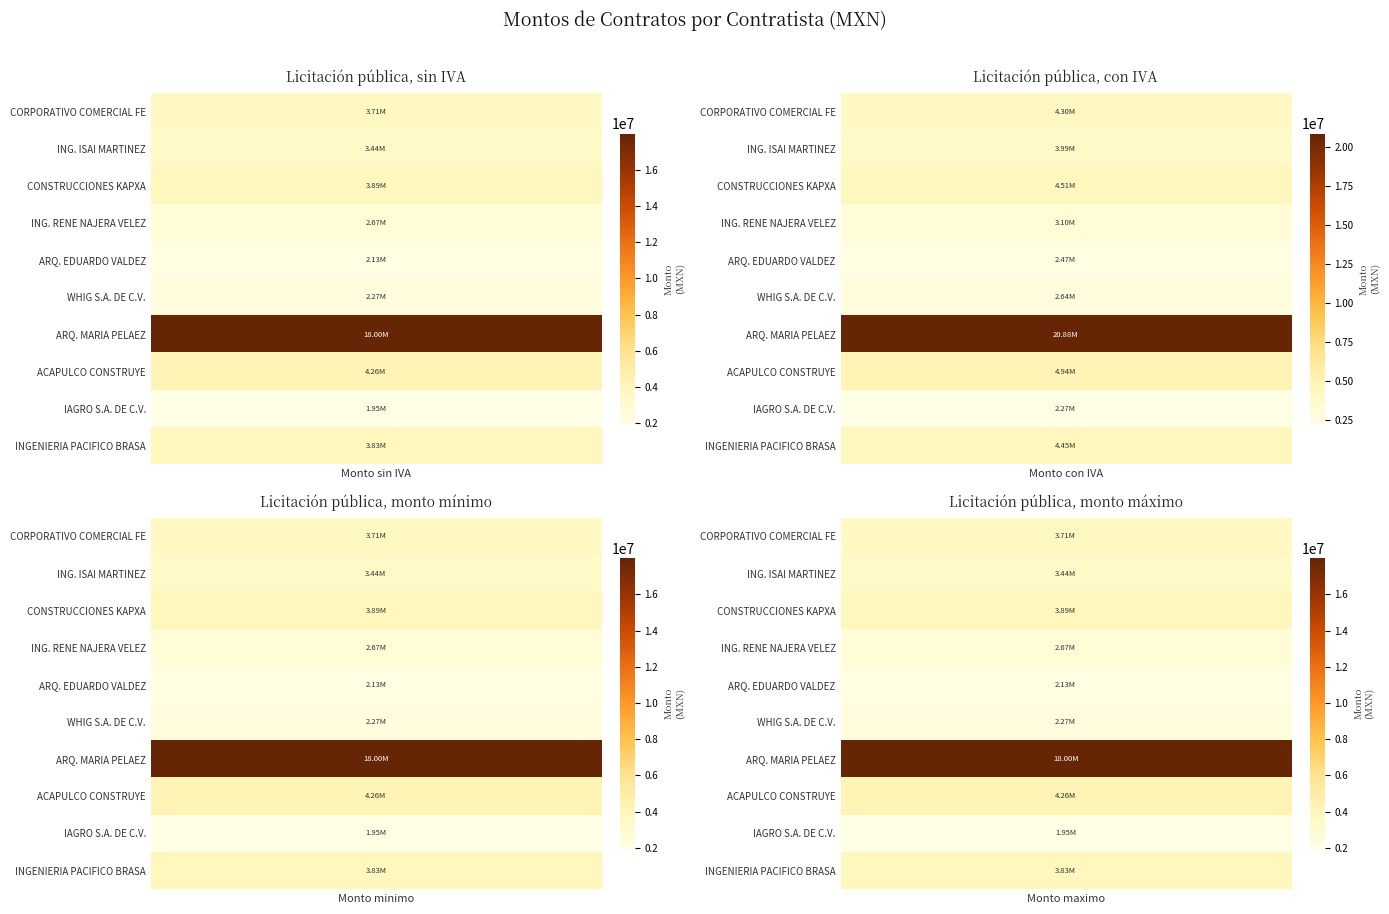

What is the difference between the maximum and second lowest values in the ACAPULCO CONSTRUYE S.A. DE C.V. series?

681254.7